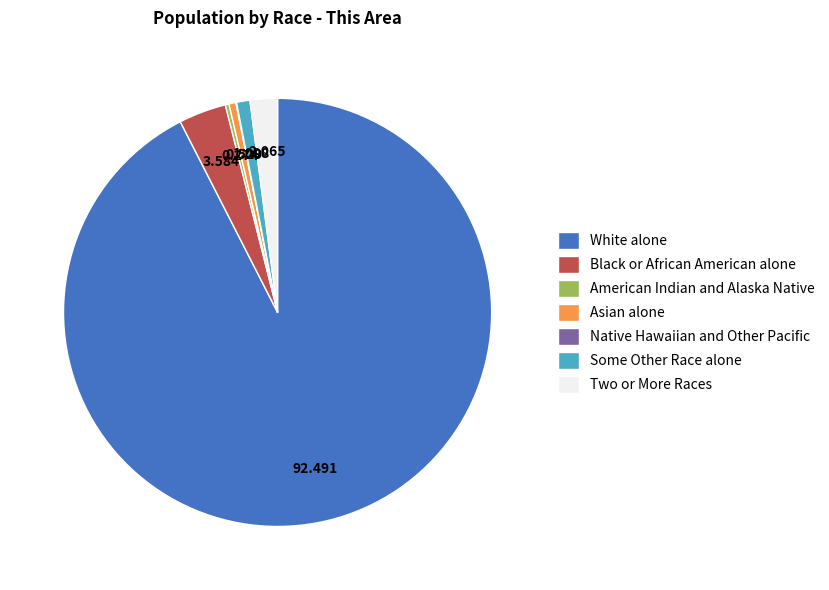

Which has a higher value, White alone or Some Other Race alone?

White alone